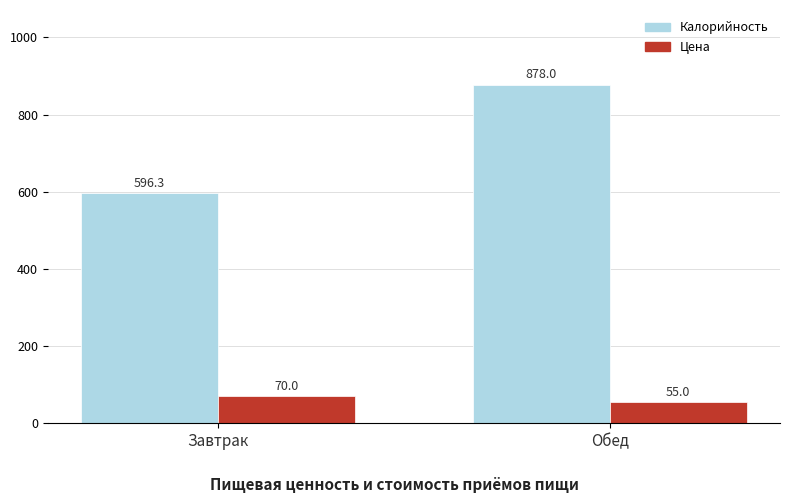

The value of Калорийность at Обед is 878.0. True or false?

True